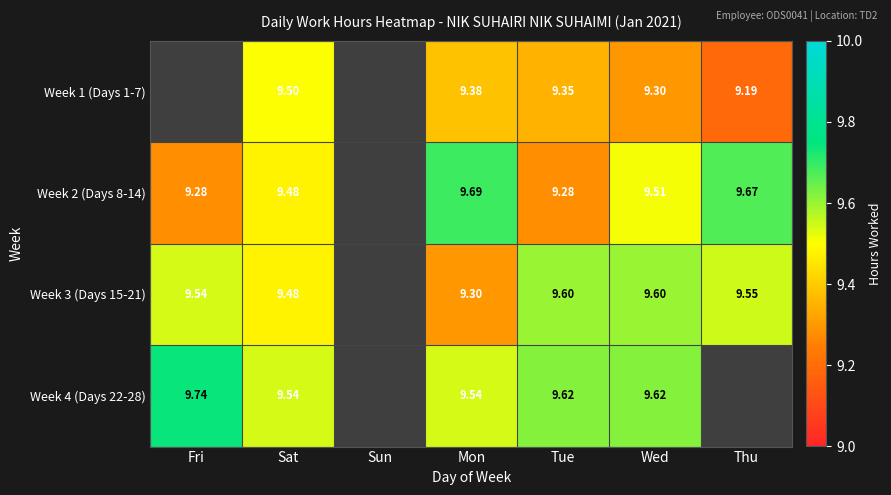

What is the sum of all Week 2 (Days 8-14) values?

56.9